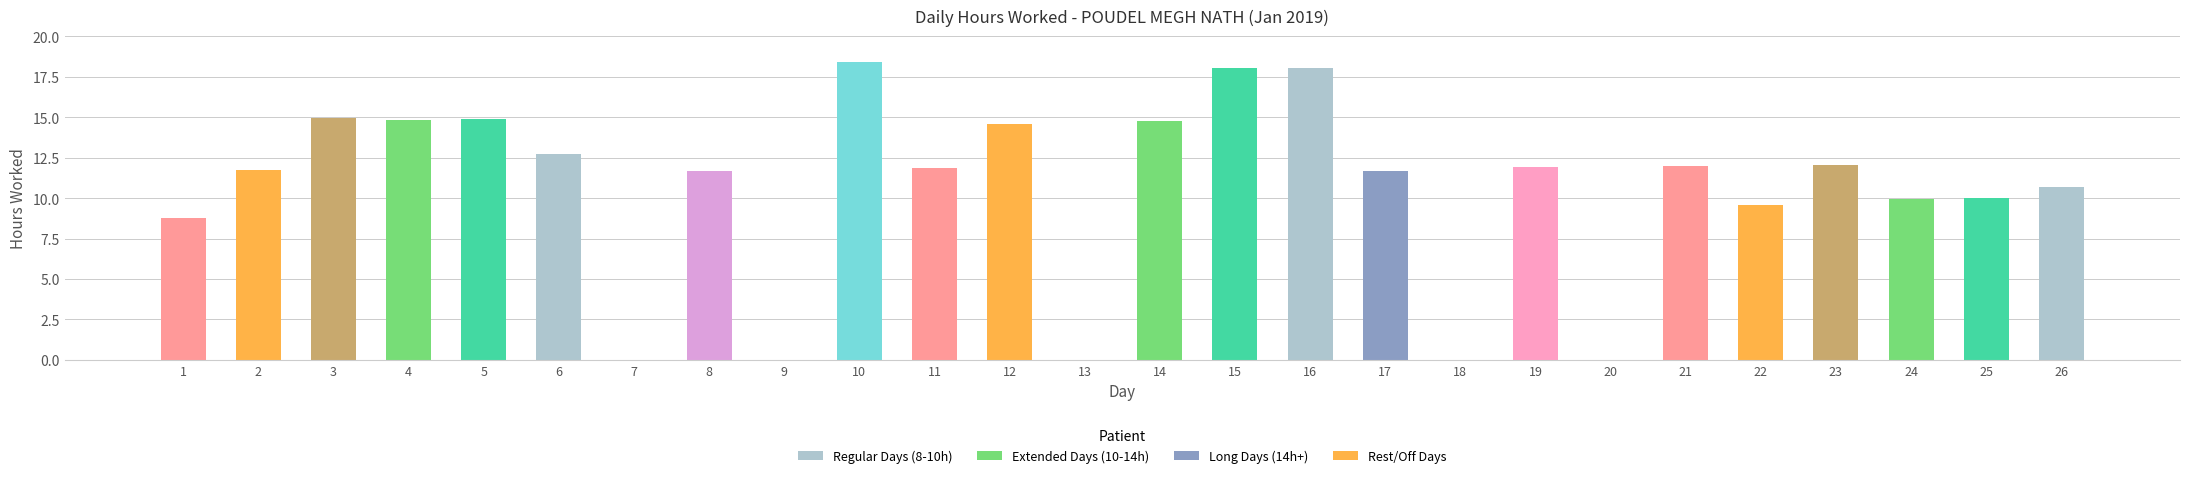

Which has a higher value, 13 or 15?

15